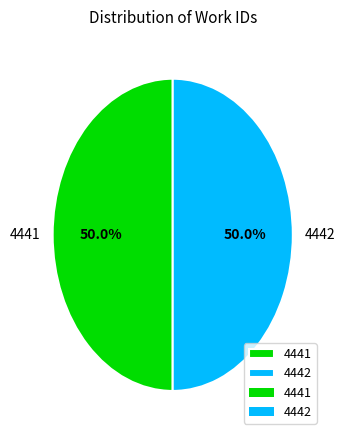

Combined, do 4441 and 4442 account for over 50%?

Yes